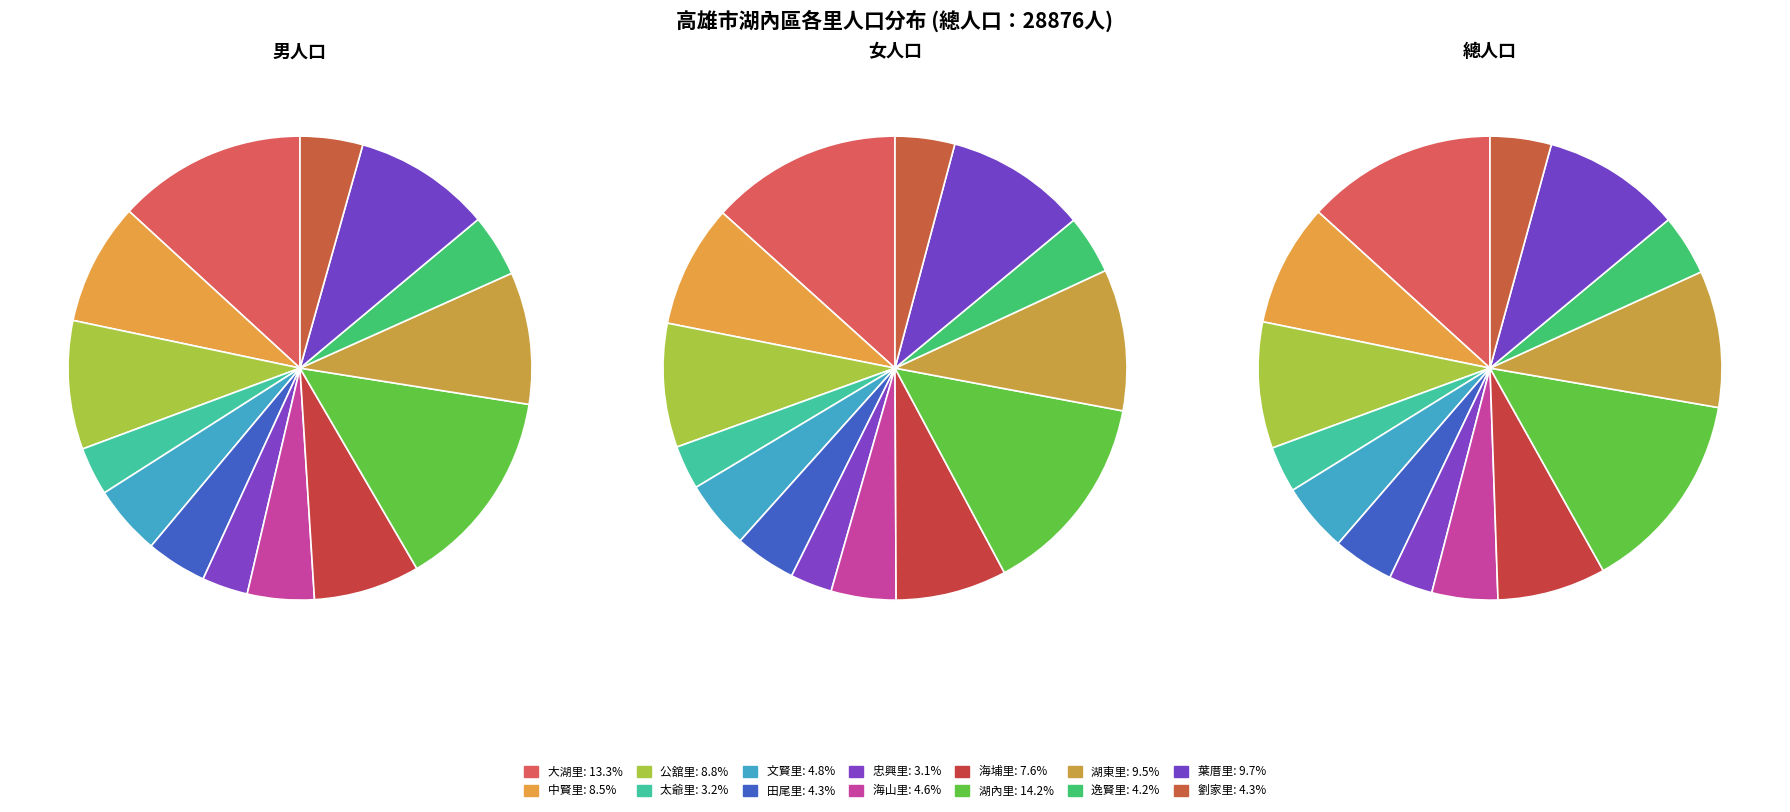

Count the number of slices in the pie.

14